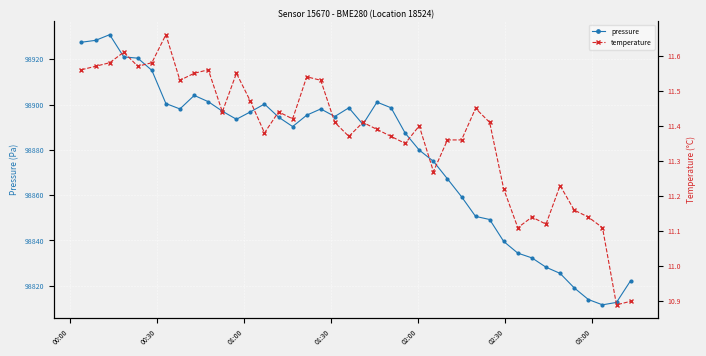

Rank the series by their average value, from highest to lowest.

pressure, temperature